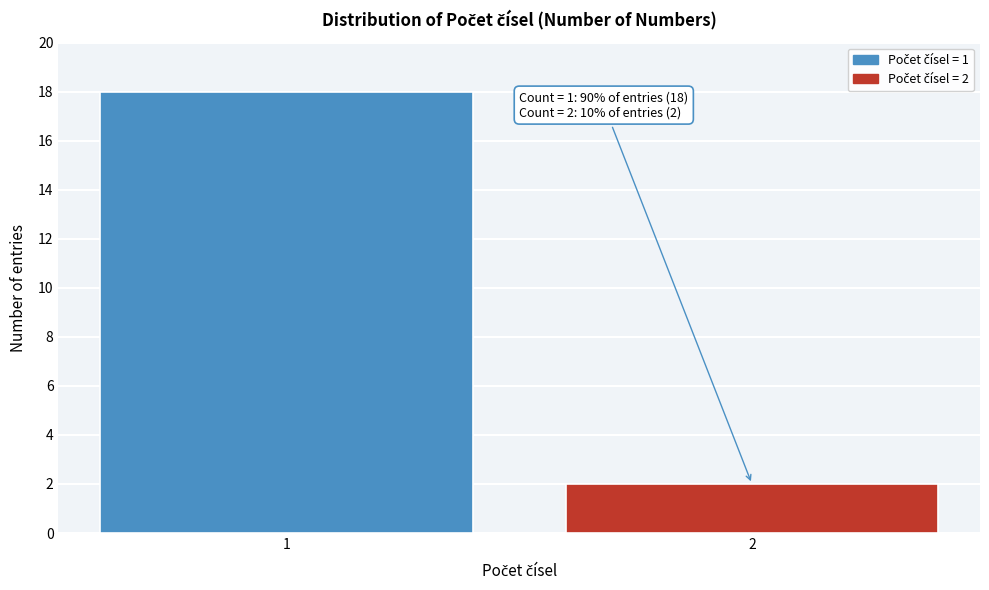

Reading left to right, list all the values displayed in this chart.

18	2